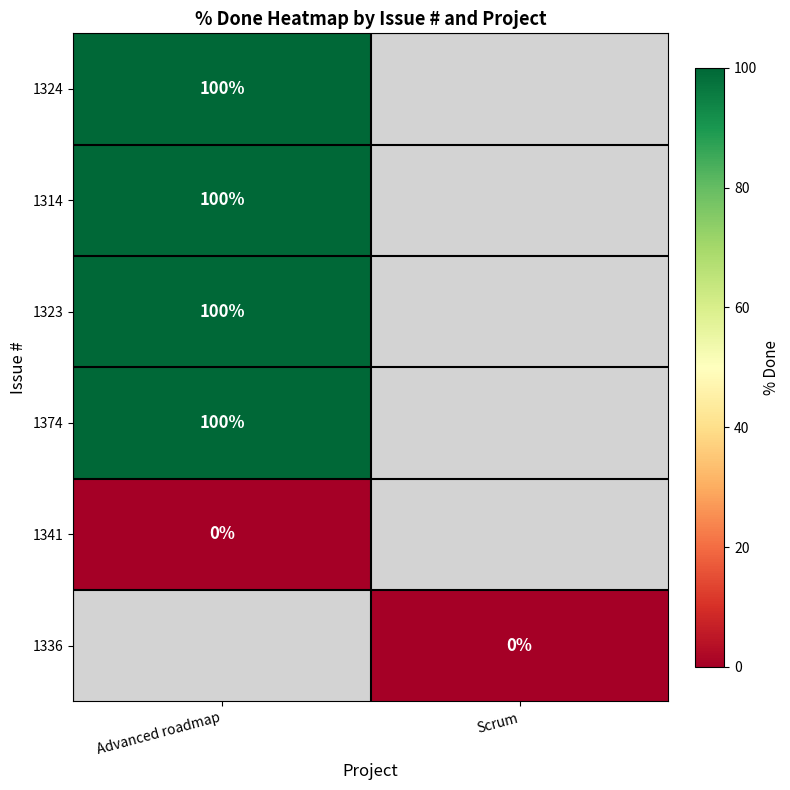

The value of 1314 at Advanced roadmap is 54. True or false?

False